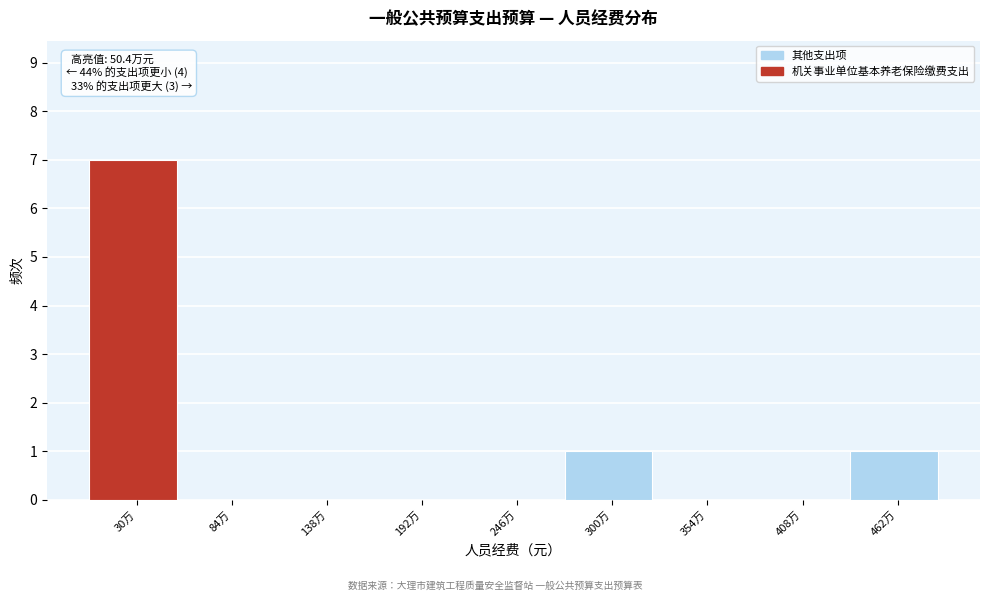

Reading left to right, extract all data points from this chart.

30万=7	84万=0	138万=0	192万=0	246万=0	300万=1	354万=0	408万=0	462万=1